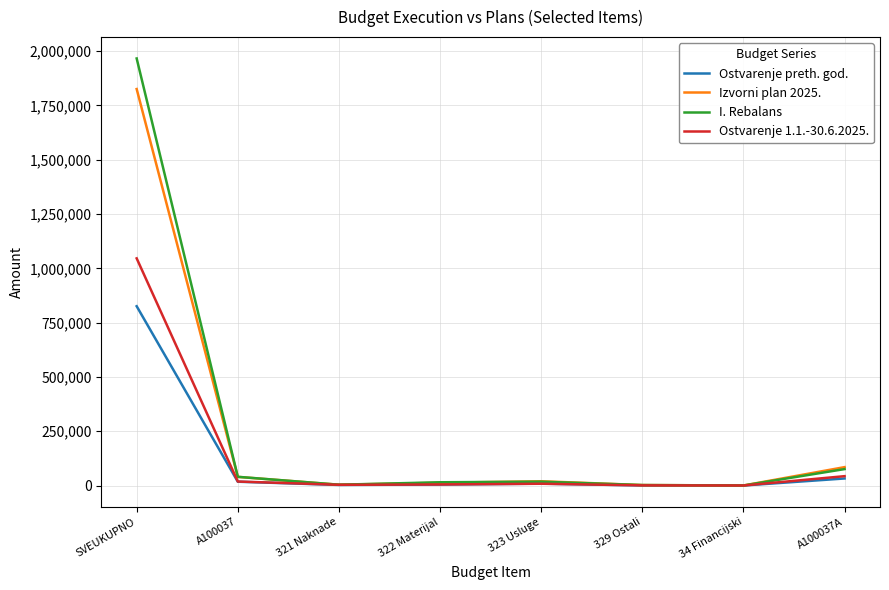

What is the highest value of the I. Rebalans series?

1965750.0